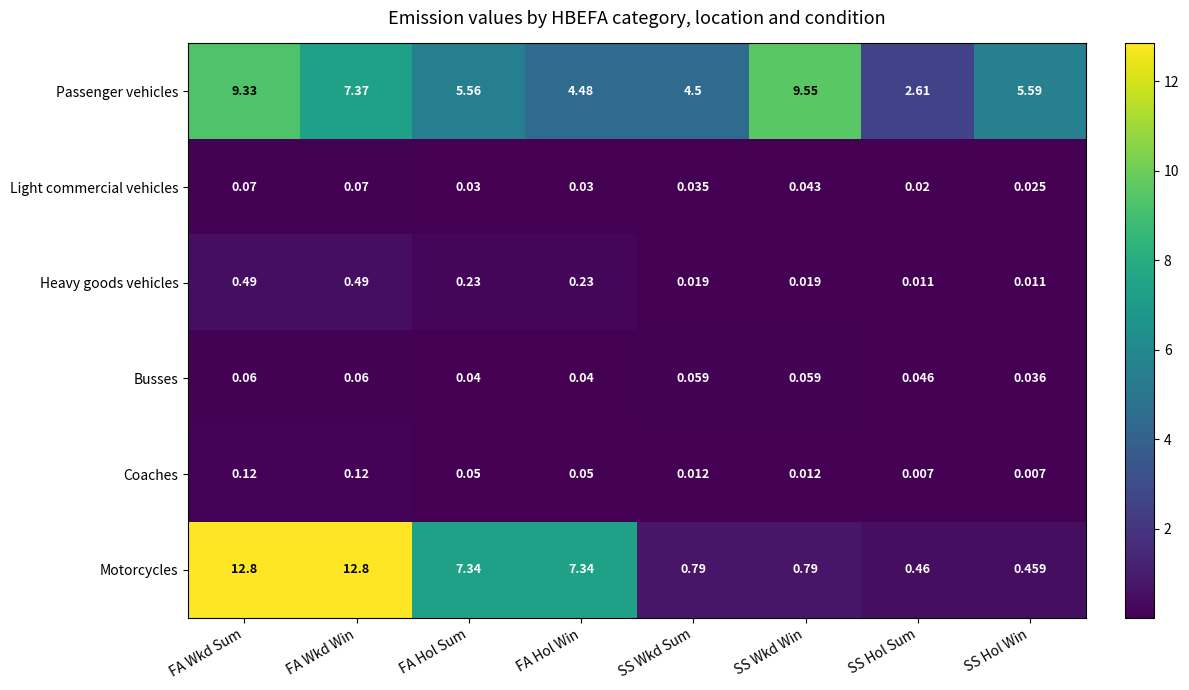

Where is Passenger vehicles nearest to the value 6?

SS Hol Win